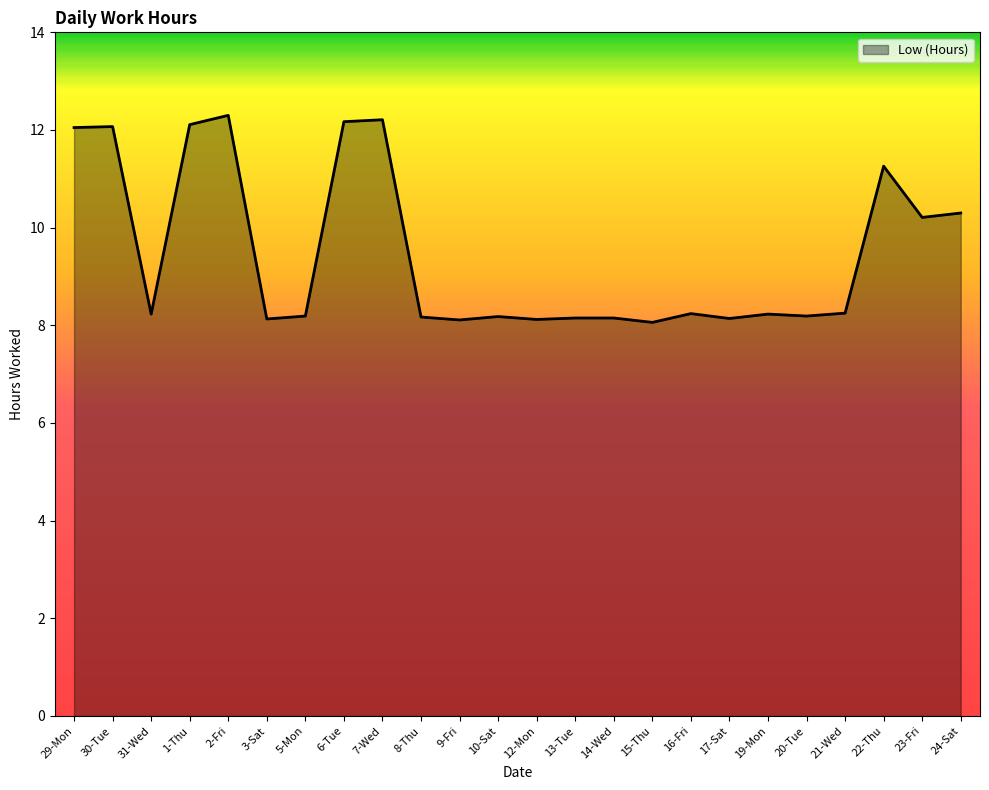

Approximately how many times larger is the value at 13-Tue compared to 5-Mon?

1.0